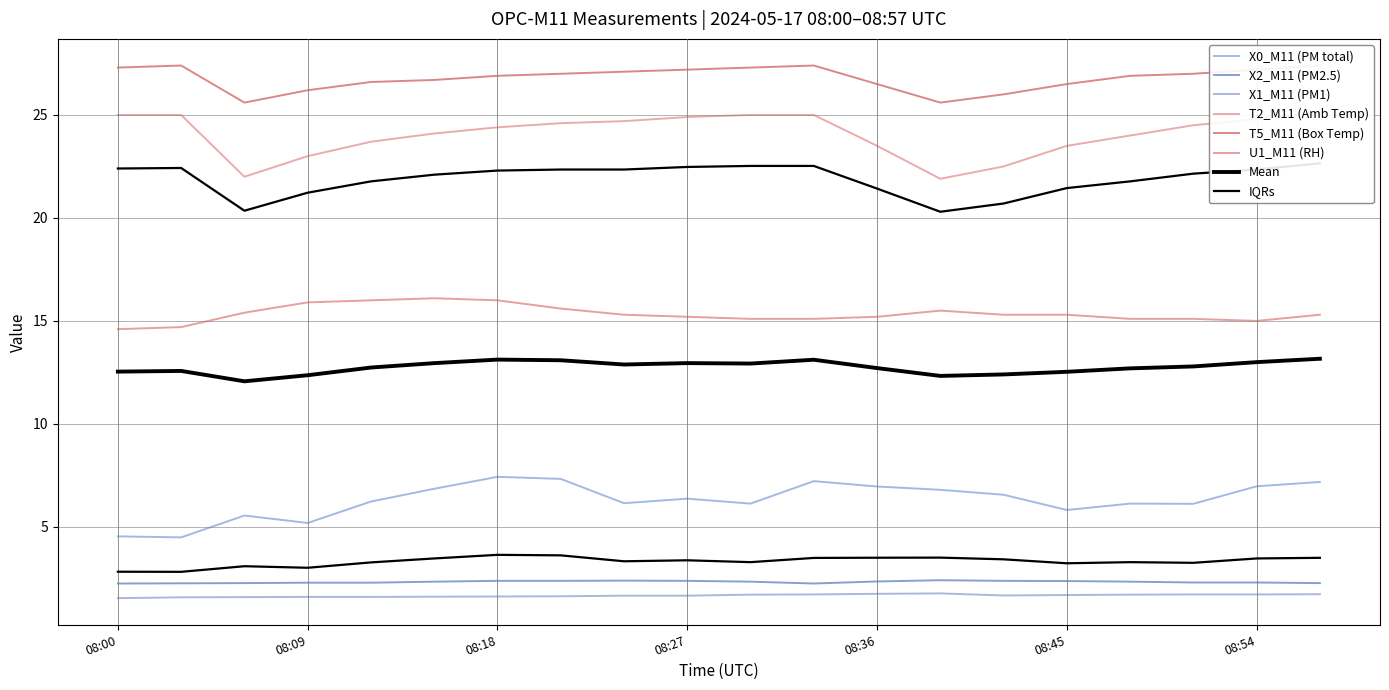

At which category does the chart reach its peak across all series?

08:03